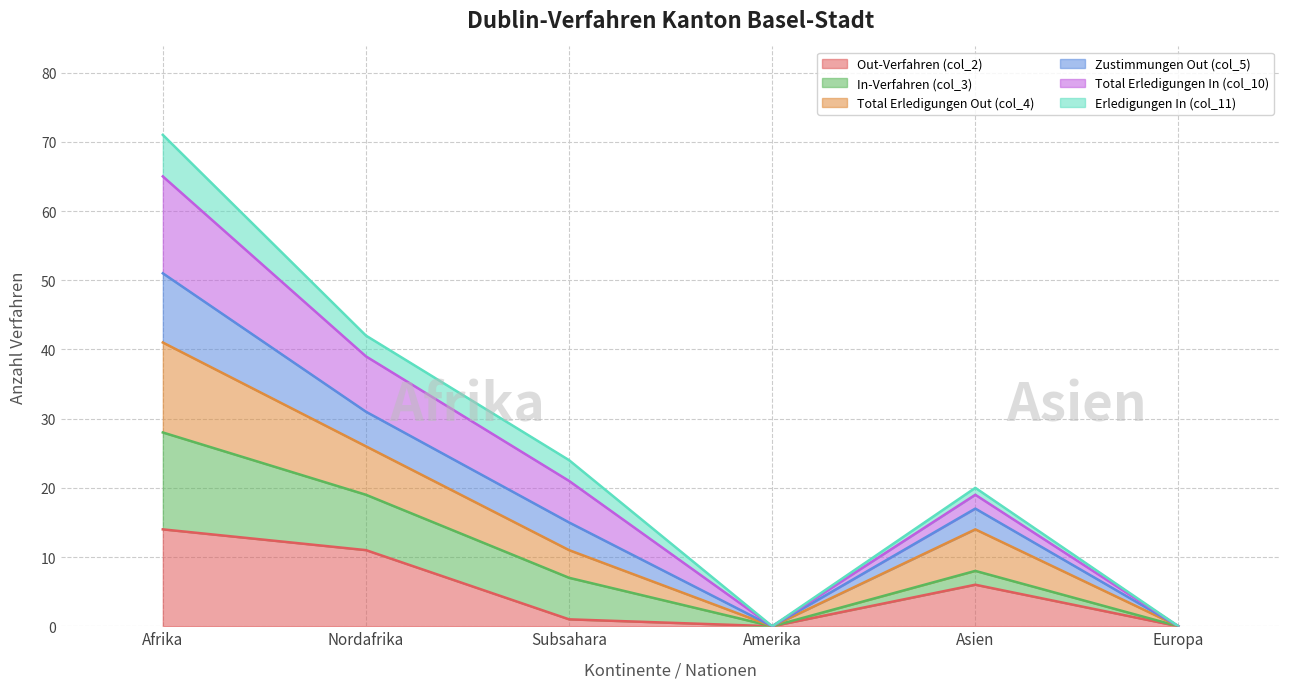

How many categories are shown in the chart?

6